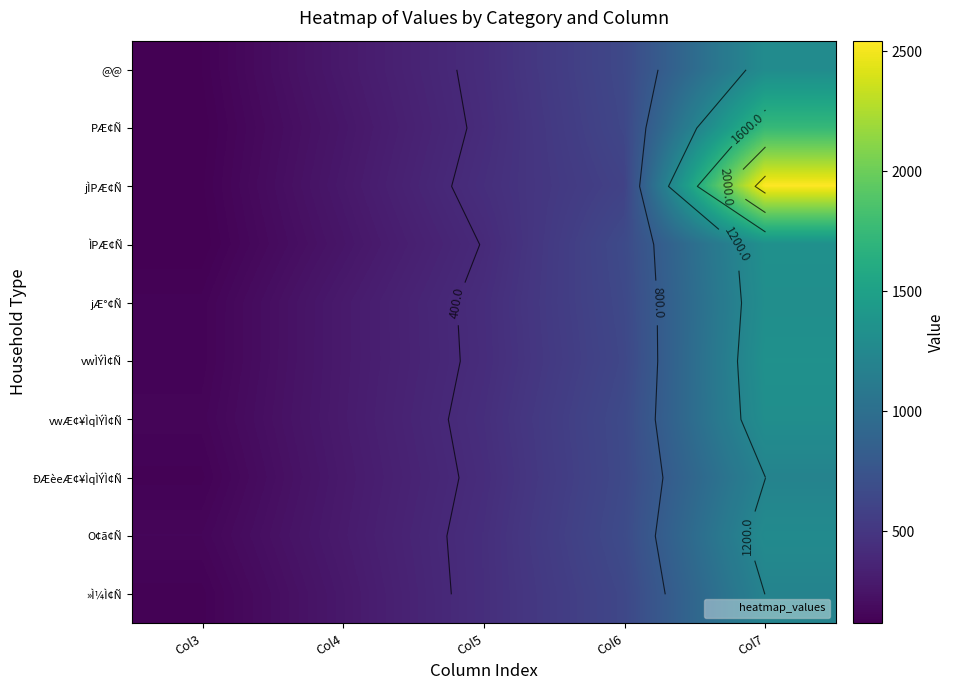

True or false: vwÆ¢¥ÌqÌÝÌ¢Ñ has a value of 437.0 at Col5.

True